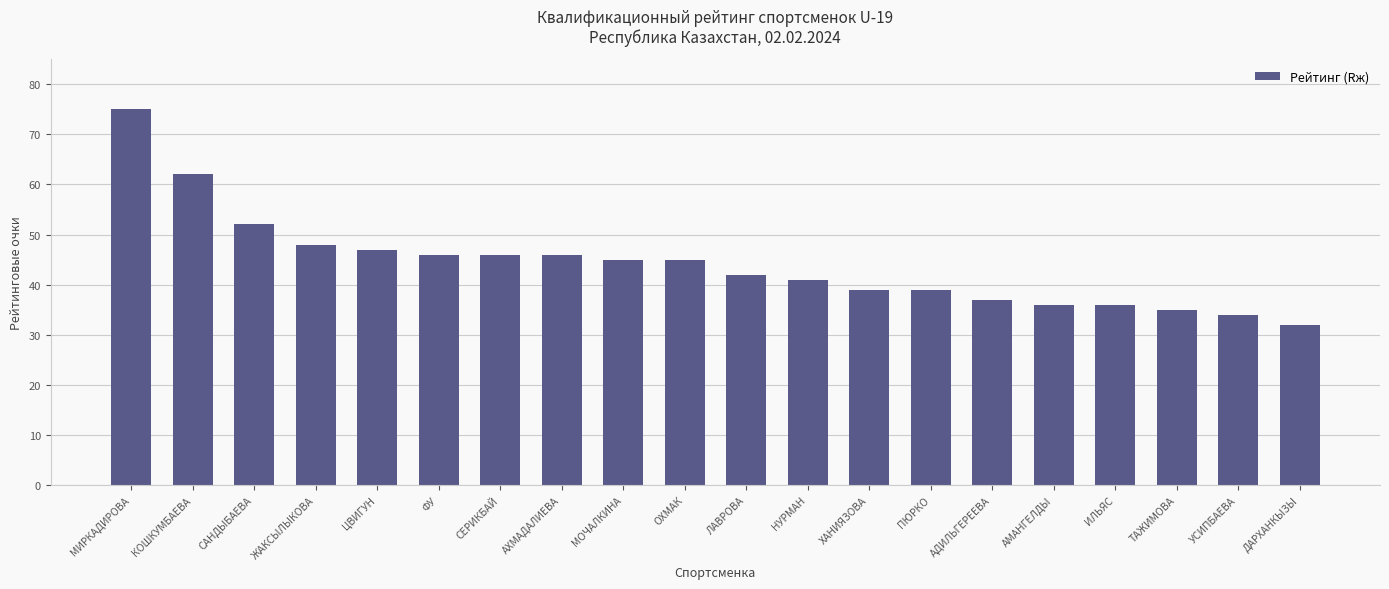

Which category has the lowest value across all series?

ДАРХАНКЫЗЫ